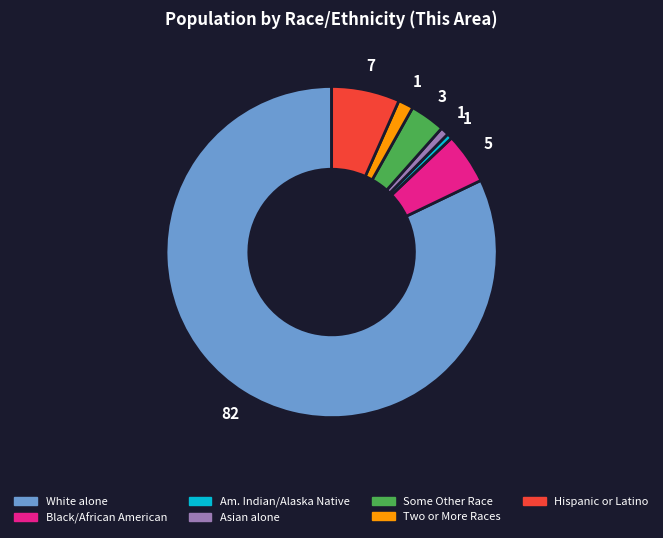

Is there a majority slice in this chart?

Yes